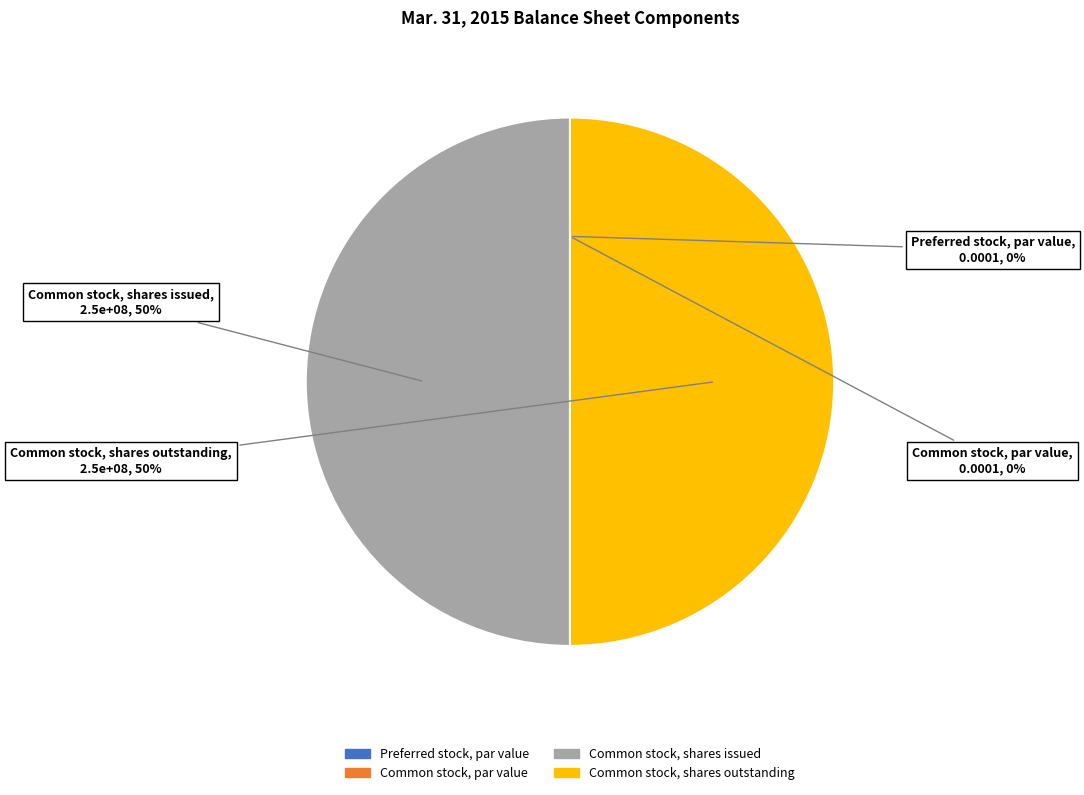

The Common stock, shares issued slice represents 50% of the pie. True or false?

True